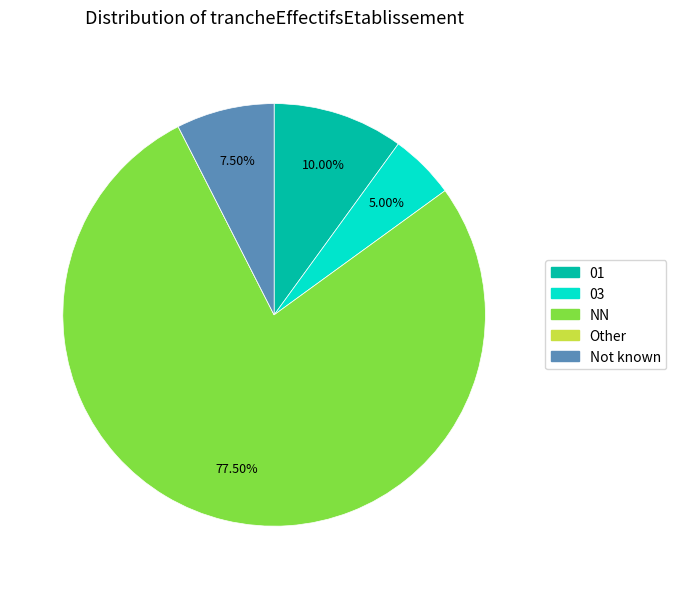

Does any single category account for the majority?

Yes